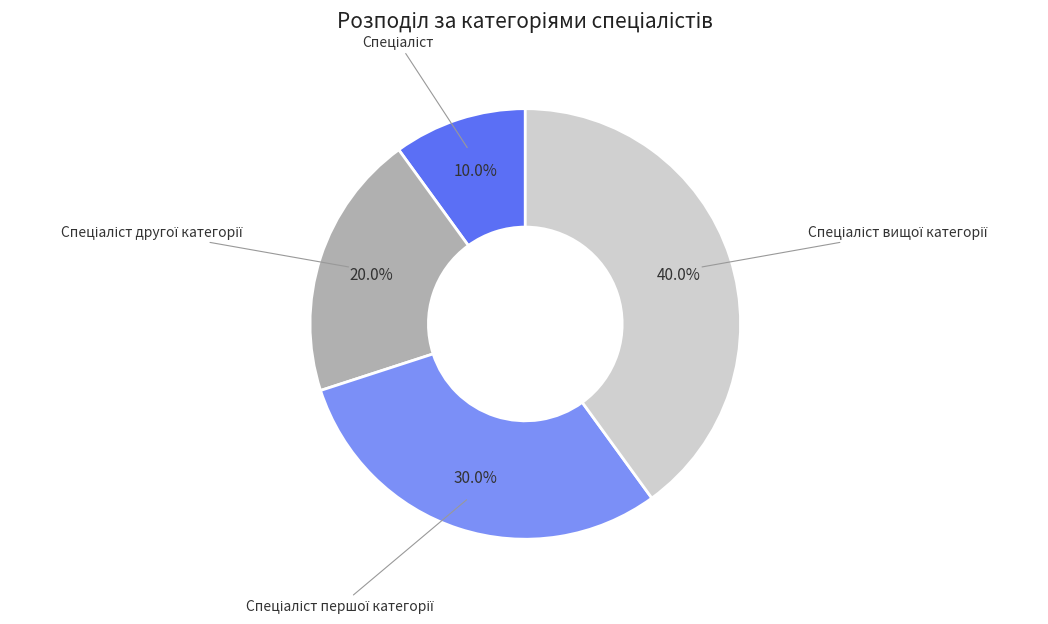

Does any single category account for the majority?

No